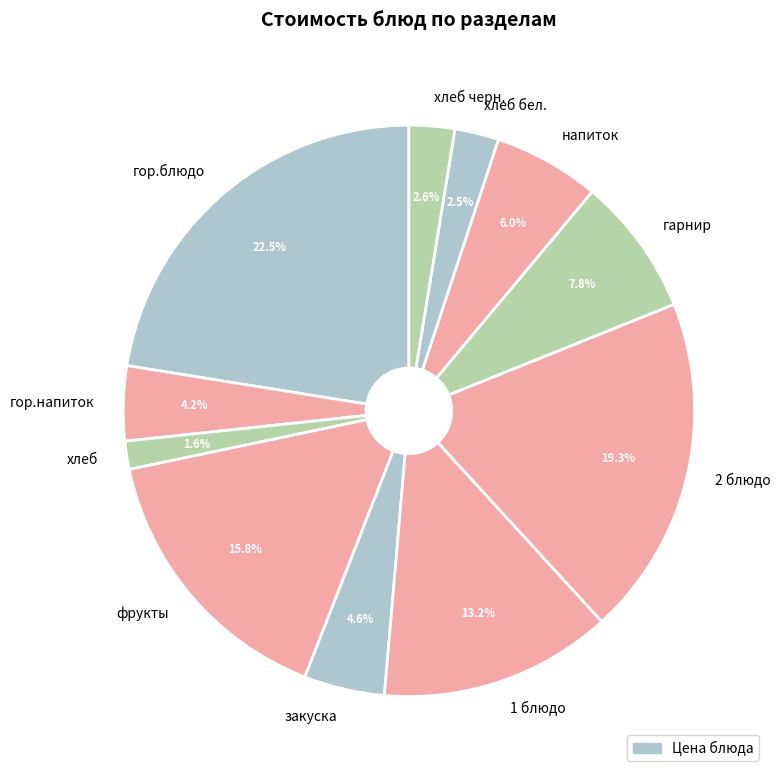

Does any single category account for the majority?

No